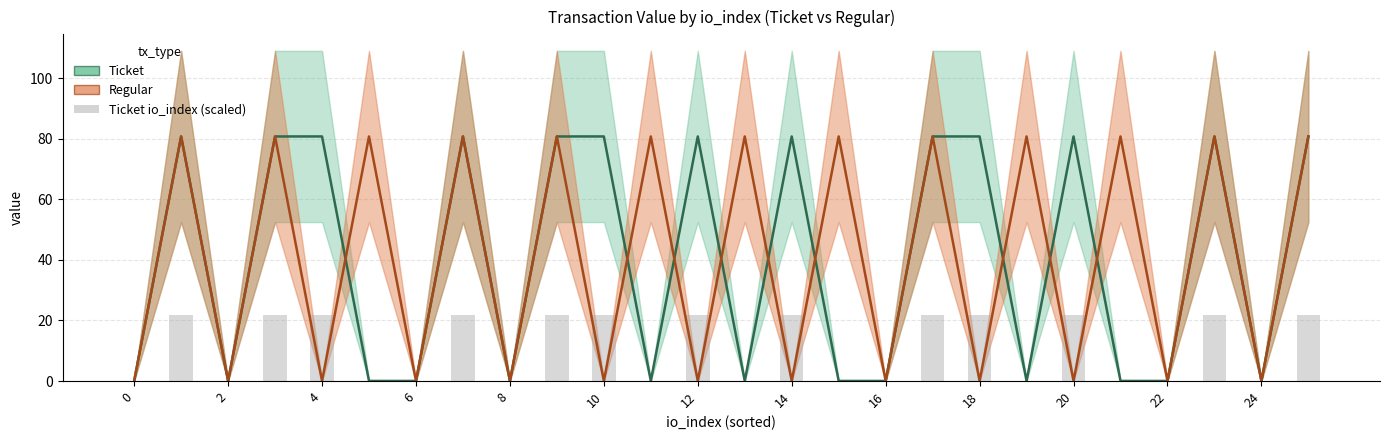

Between 14 and 20, which is larger?

14